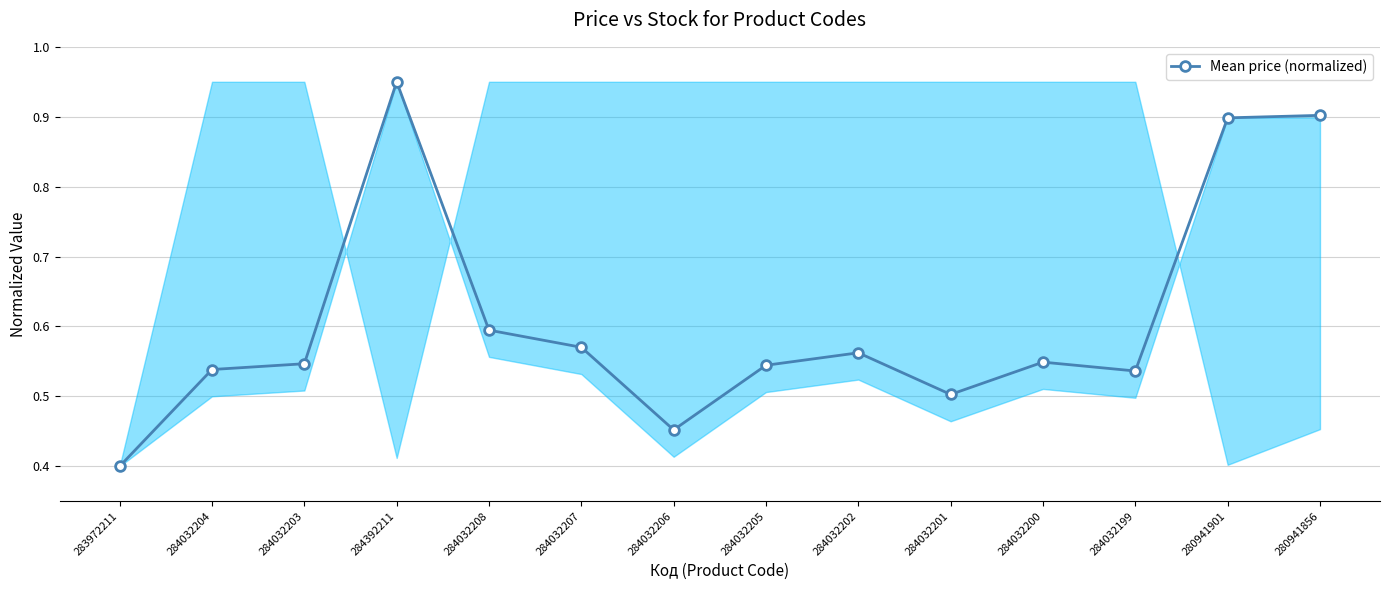

What is the smallest value displayed?

0.4